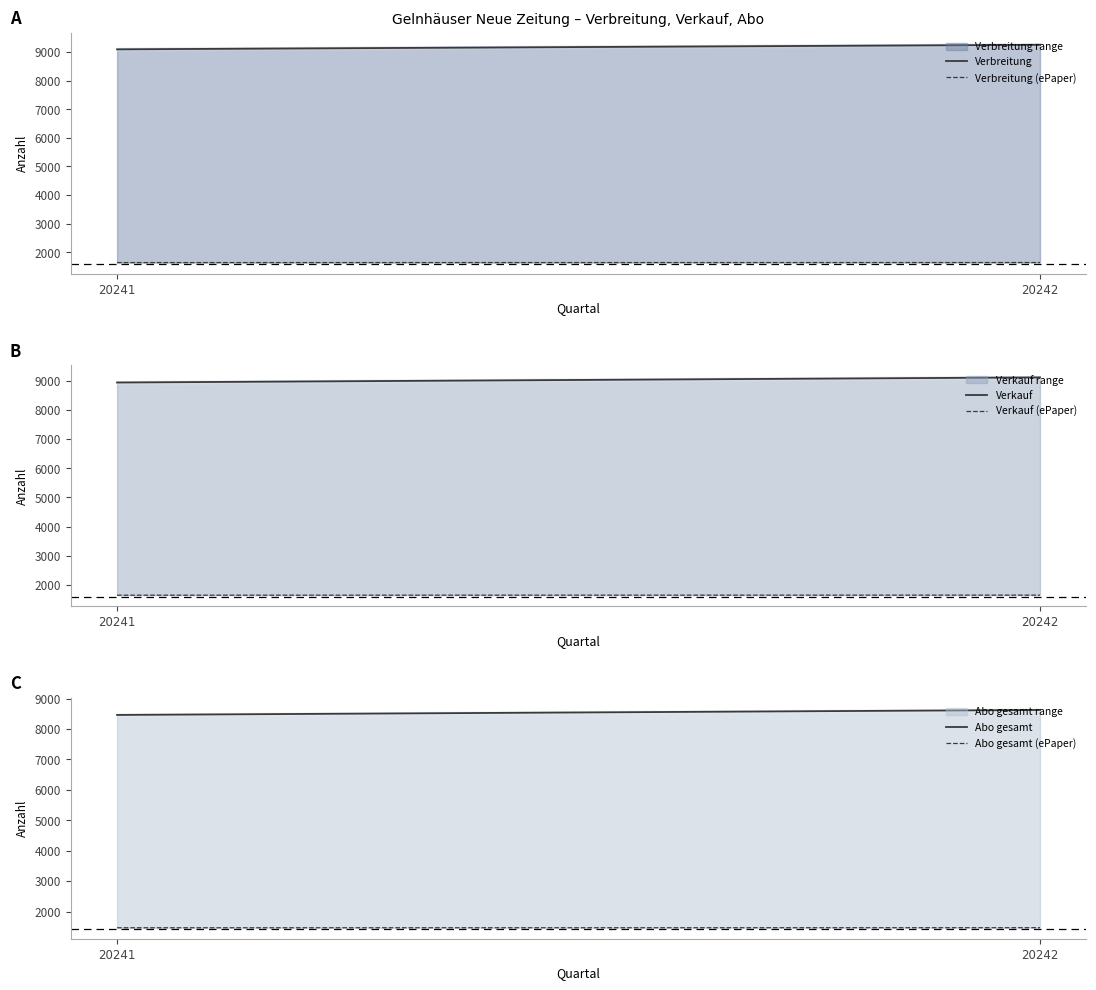

The value of Verbreitung at 20242 is 9249. True or false?

True